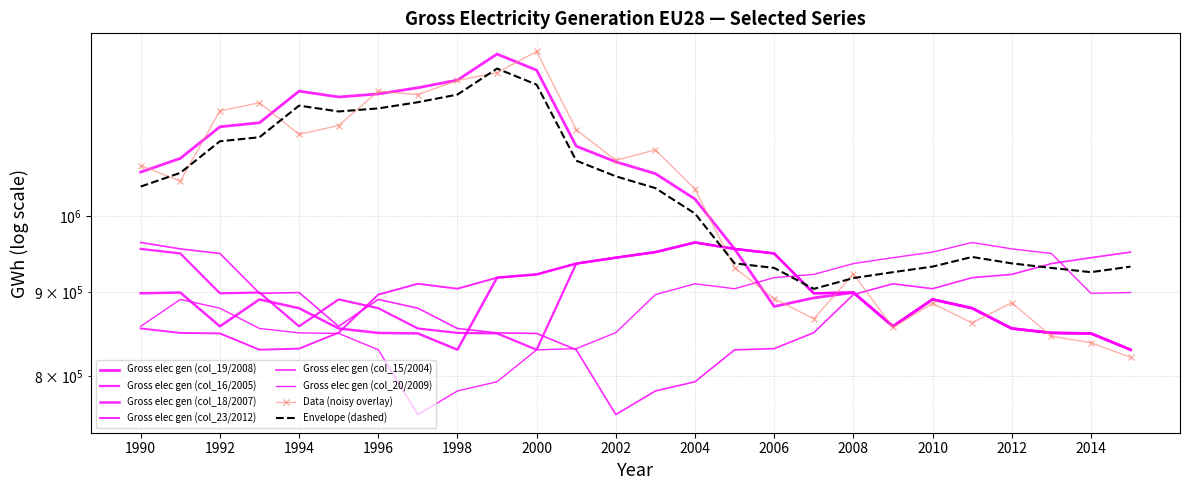

Which series has the largest range (max minus min)?

Gross elec gen (col_19/2008)